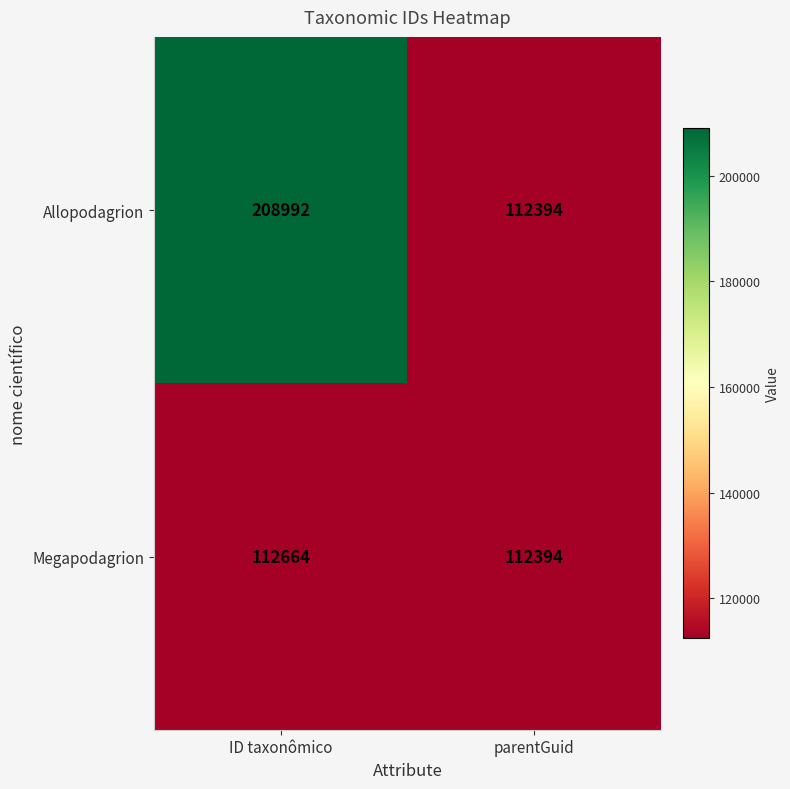

How many distinct data groups are displayed?

2